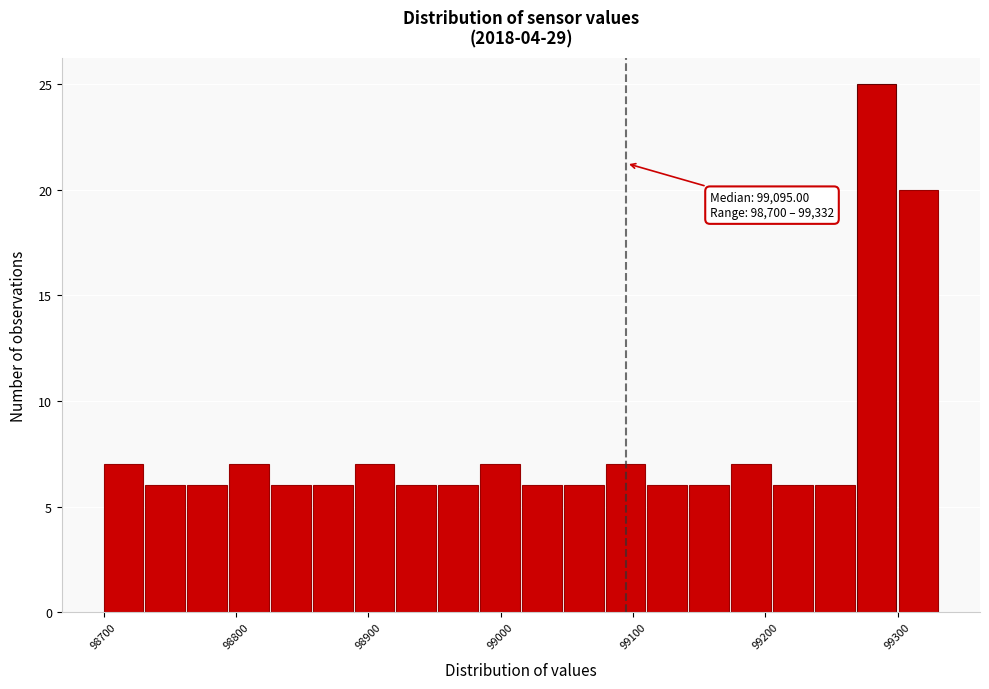

Read against the x-axis, roughly where is the centre of the tallest bar?

99280